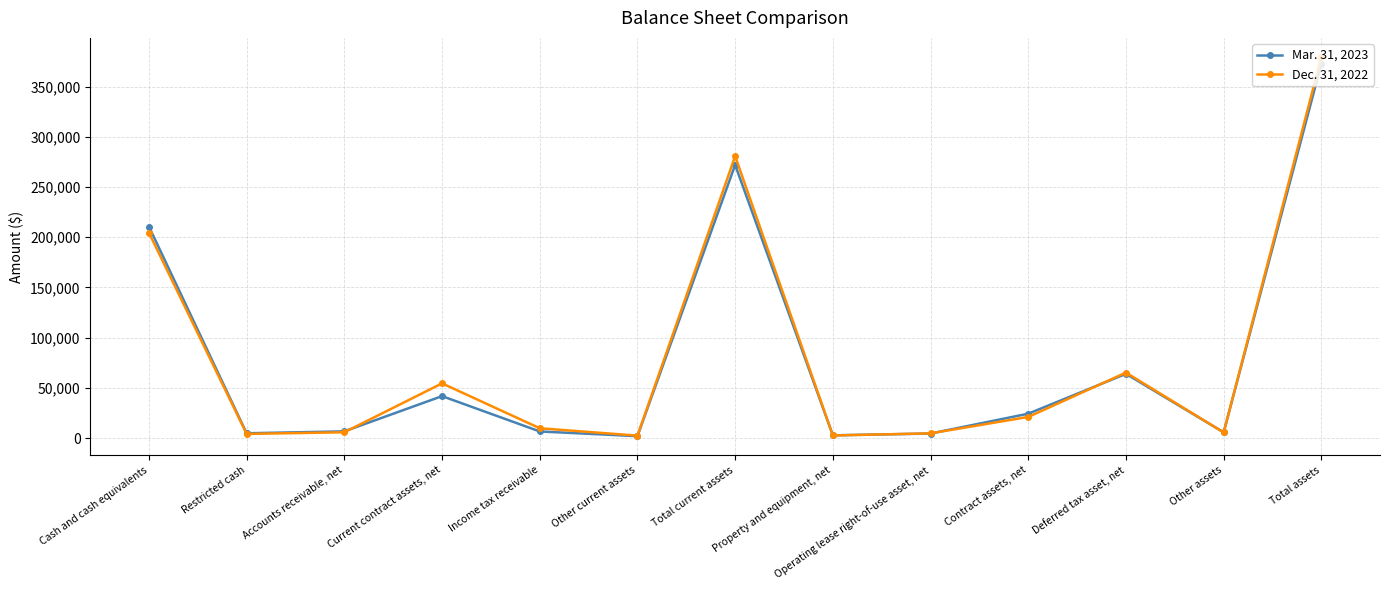

What is the difference between the Dec. 31, 2022 values at Operating lease right-of-use asset, net and Other current assets?

2249